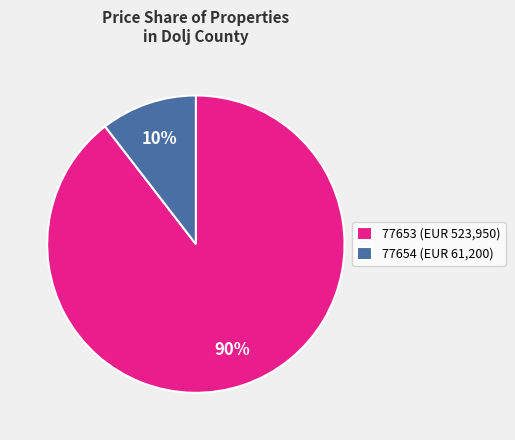

Does 77653 account for over 50% of the chart?

Yes